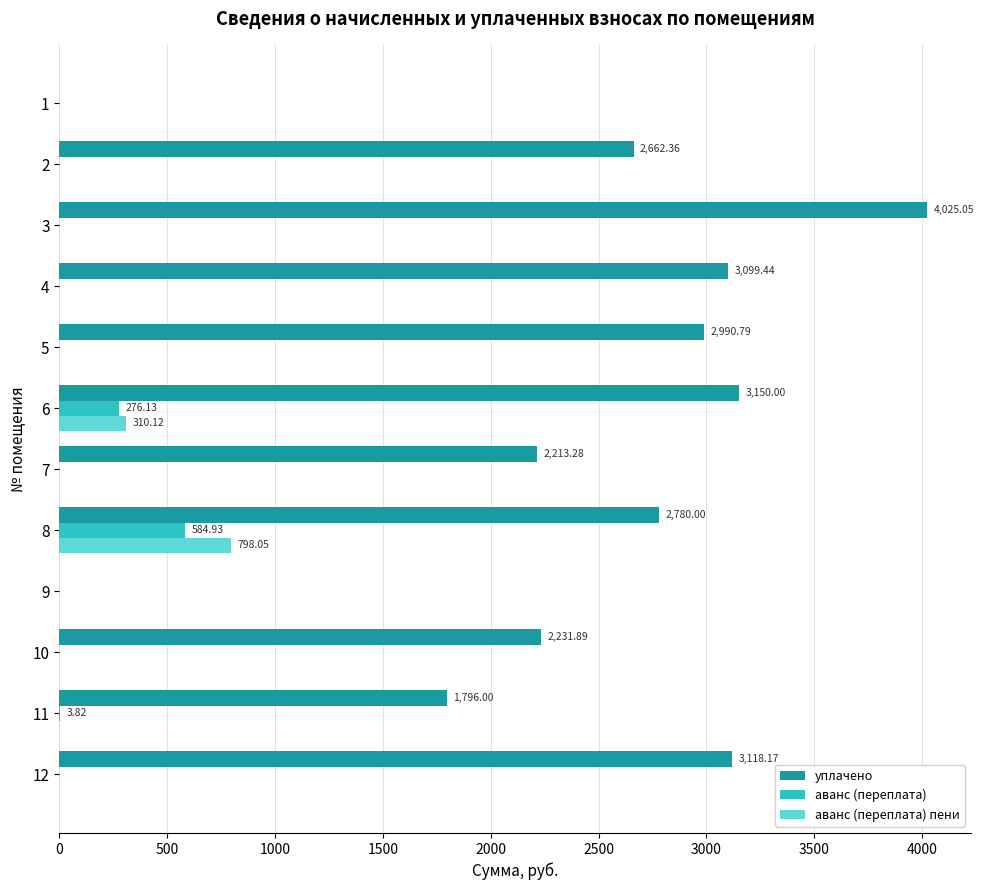

The value of уплачено at 11 is 823.9. True or false?

False